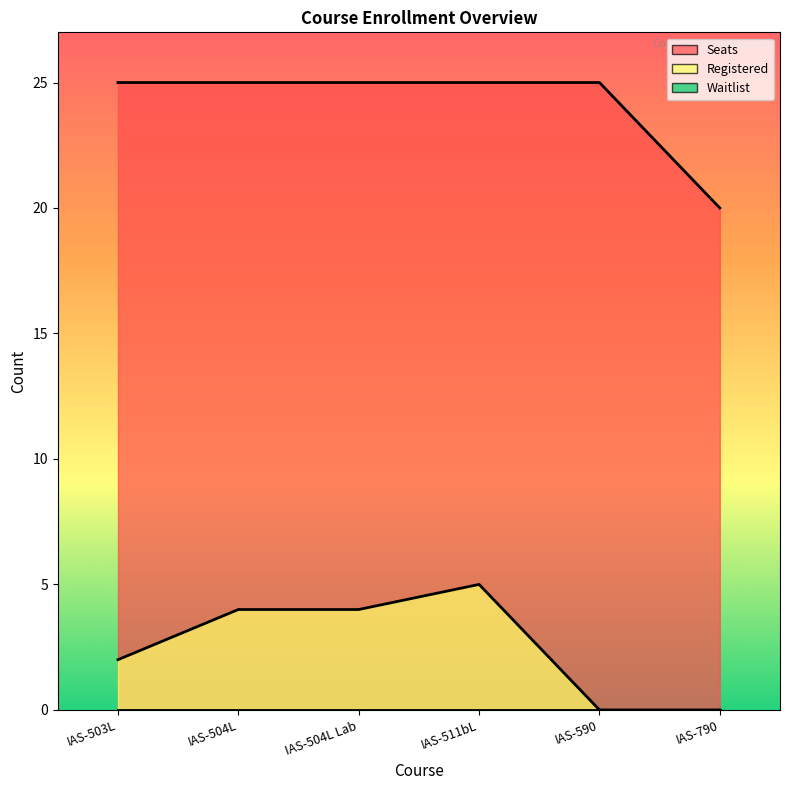

Rank the categories by Registered value from highest to lowest.

IAS-511bL, IAS-504L, IAS-504L Lab, IAS-503L, IAS-590, IAS-790